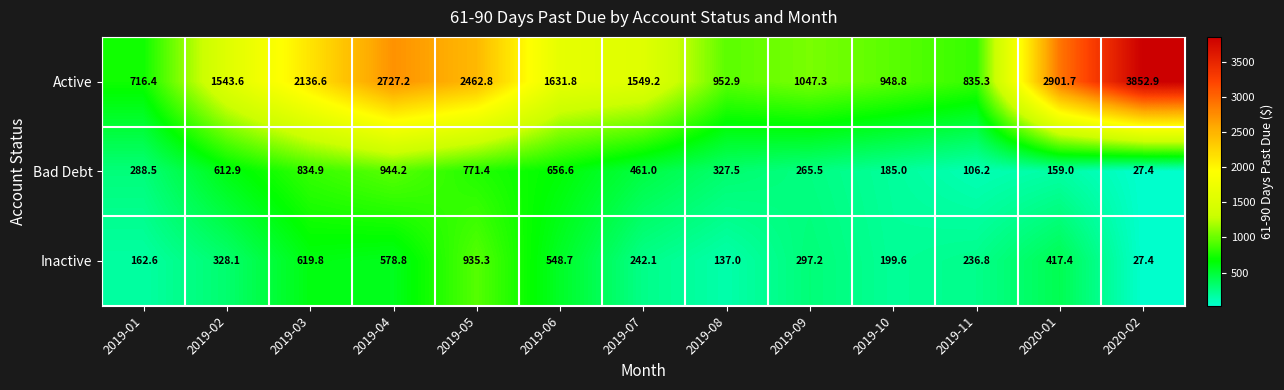

Which series has the widest spread of values?

Active